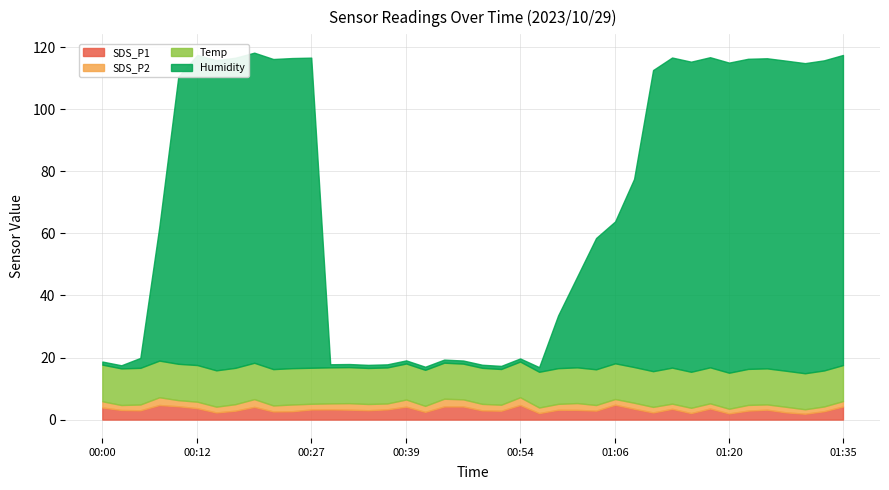

True or false: SDS_P2 and Temp cross at least once.

False